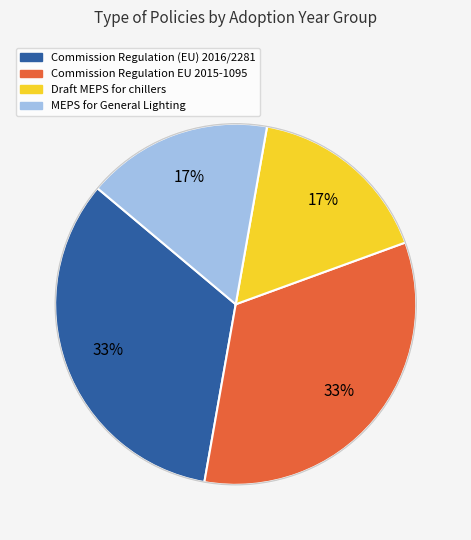

To the nearest percent, what is the average slice percentage?

25%